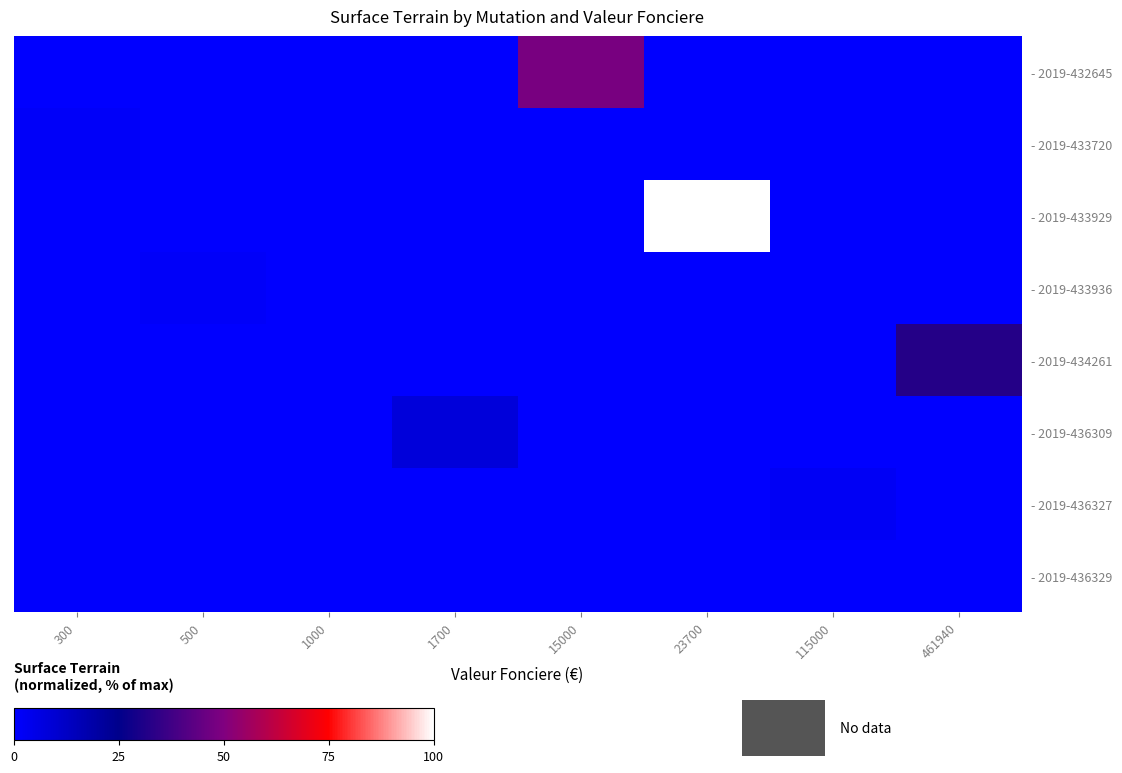

Is the value of - 2019-433929 at 1000 greater than the value of - 2019-436329 at 500?

No